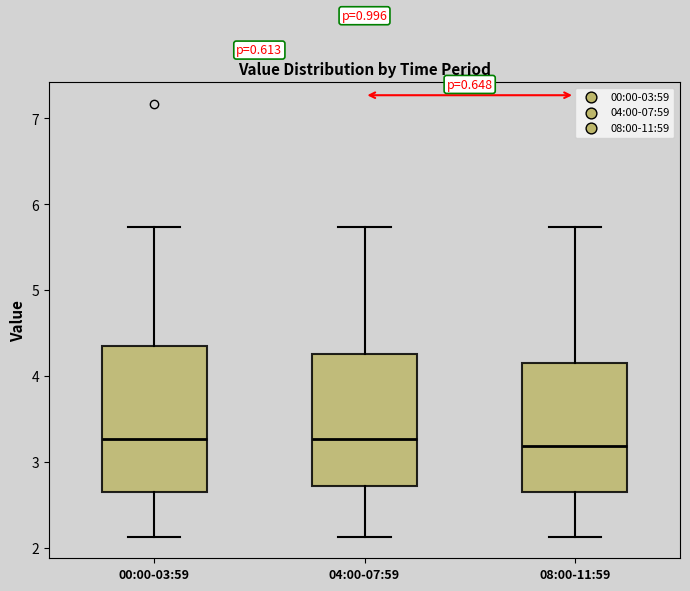

Where does the median line of the box for 00:00-03:59 sit on the y-axis? The values are not printed on the chart, so give them approximately, as read against the axis.

3.3